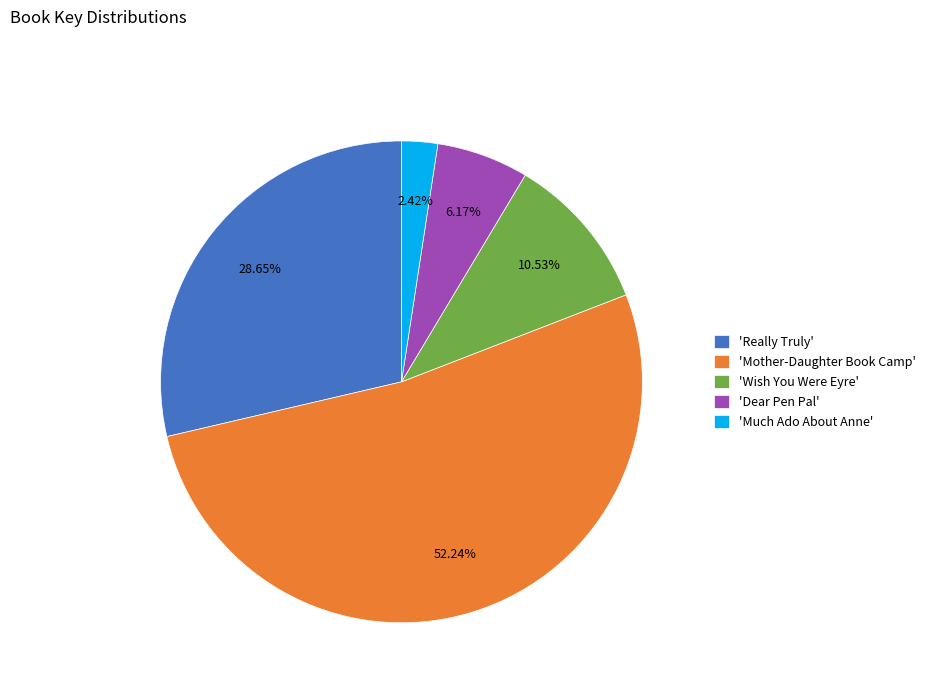

Does any single category account for the majority?

Yes